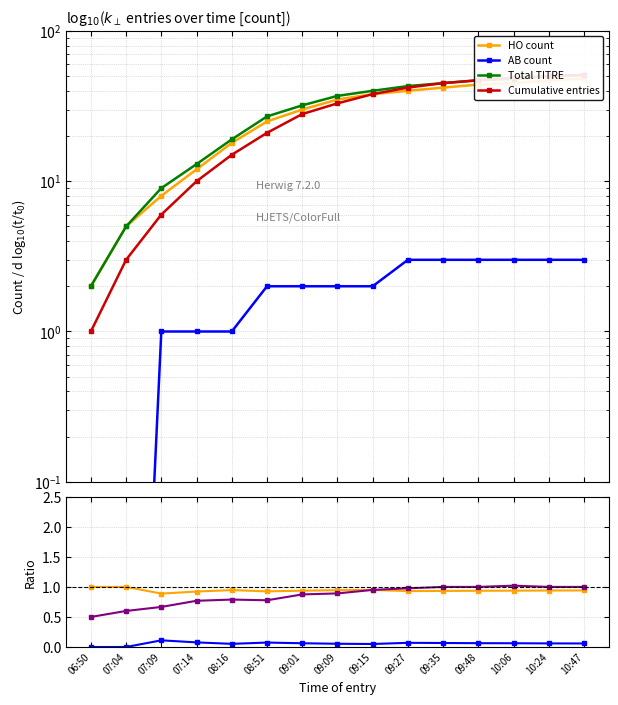

What are all the series names shown in the legend?

HO count, AB count, Total TITRE, Cumulative entries